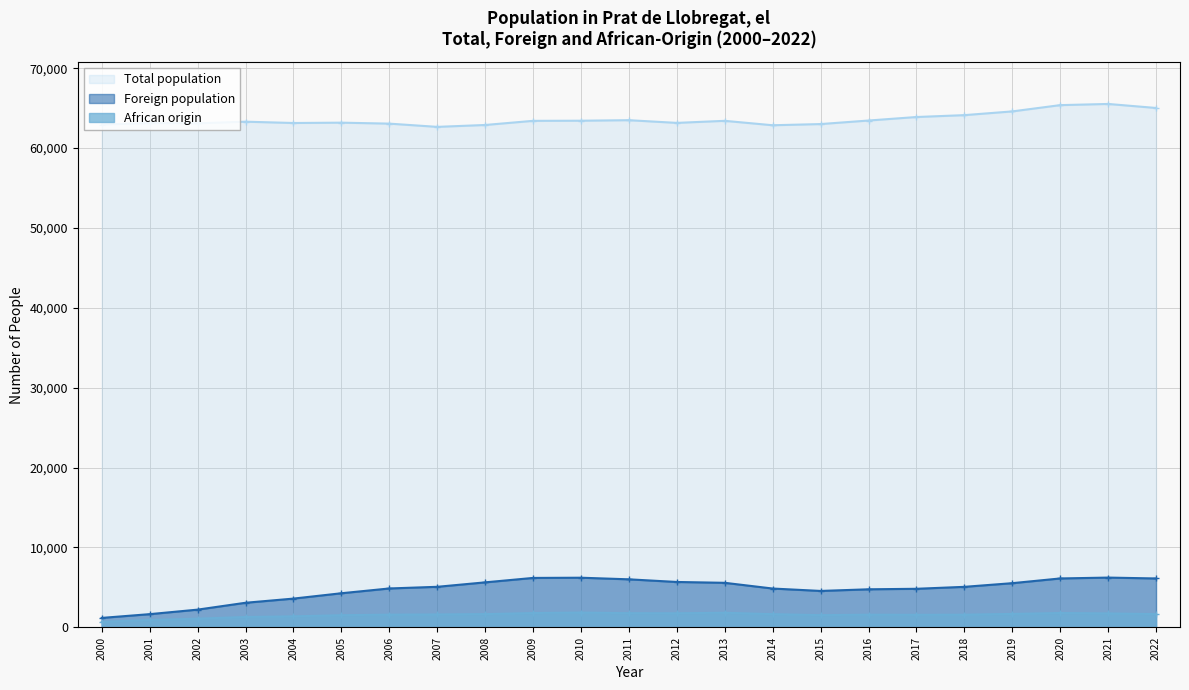

At which category is the sum across all series the highest?

2021